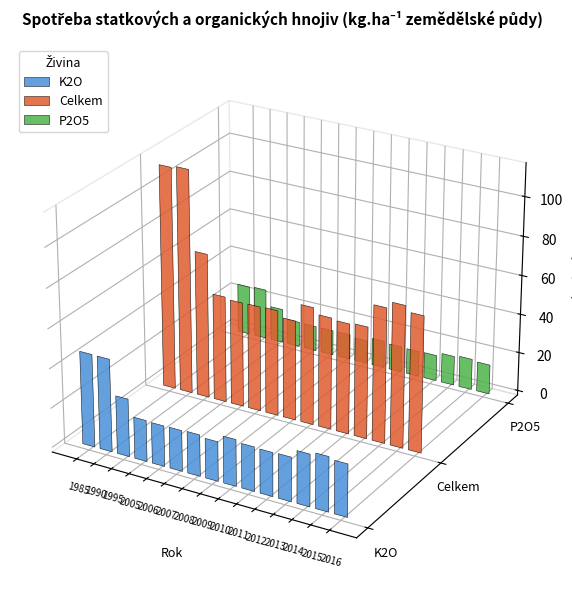

Is the value of K2O at 1995 greater than the value of P2O5 at 1990?

Yes